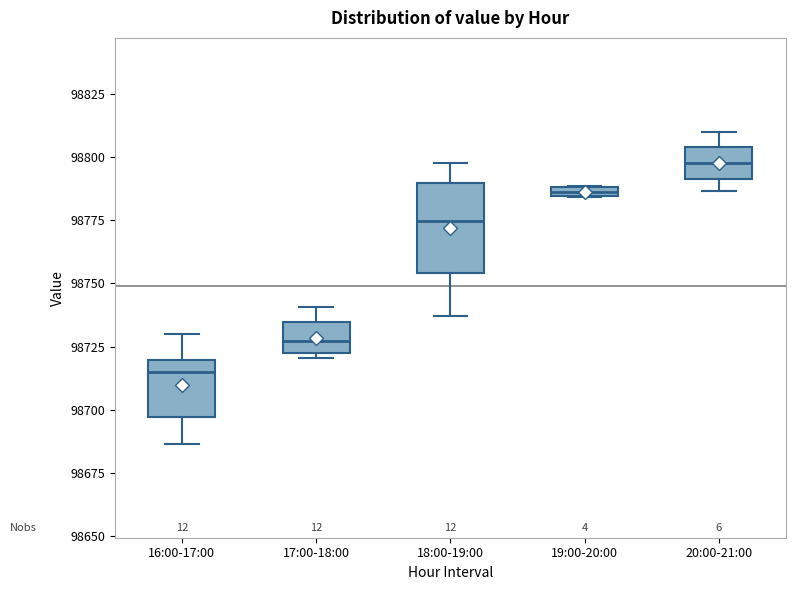

Comparing the boxes themselves (not the whiskers), which one is the tallest?

18:00-19:00